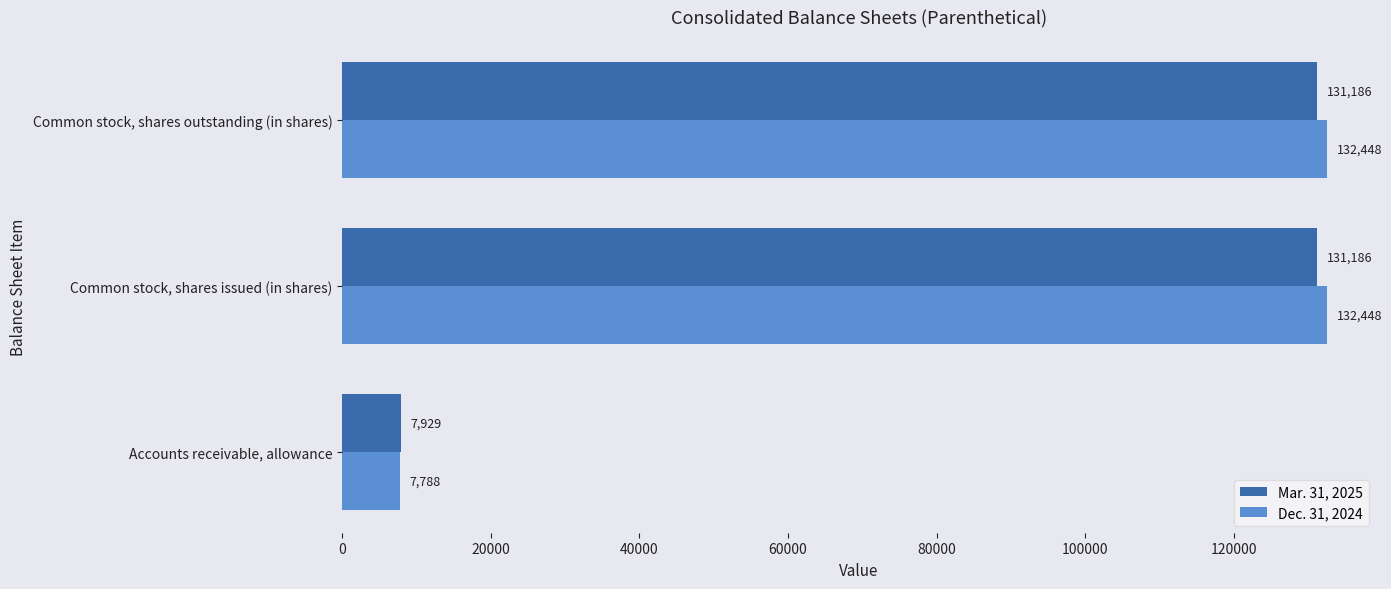

Rank the series by their maximum value, from lowest to highest.

Mar. 31, 2025, Dec. 31, 2024